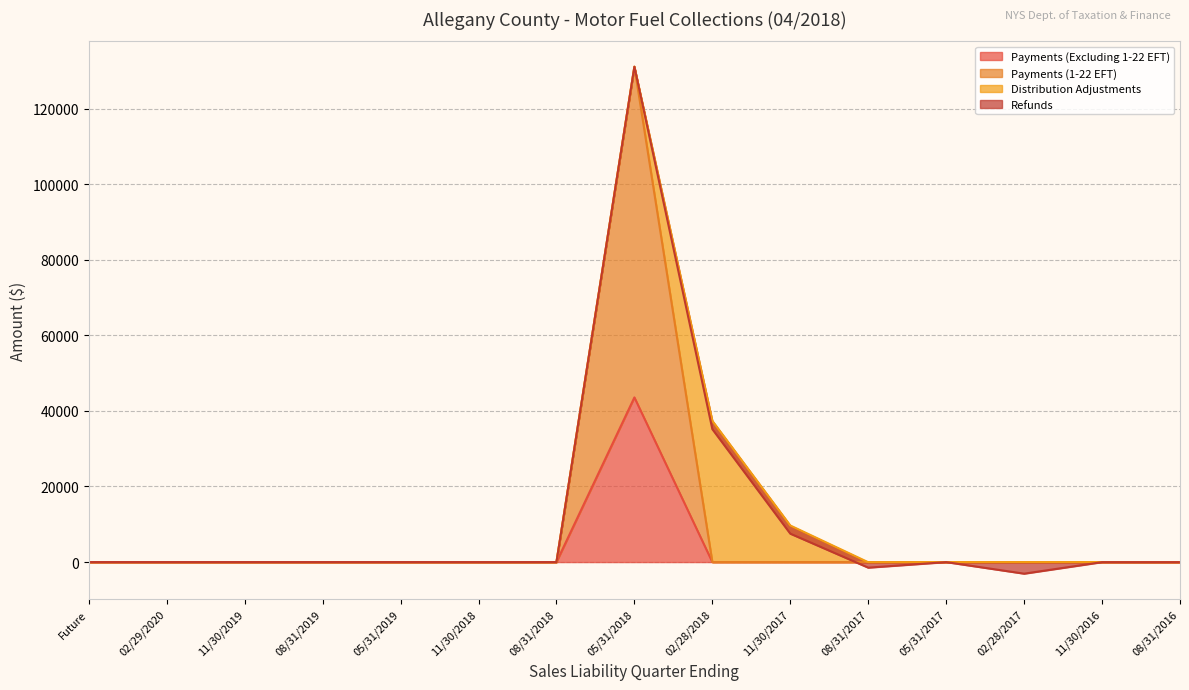

The value of Payments (Excluding 1-22 EFT) at 05/31/2017 is 0.1. True or false?

True